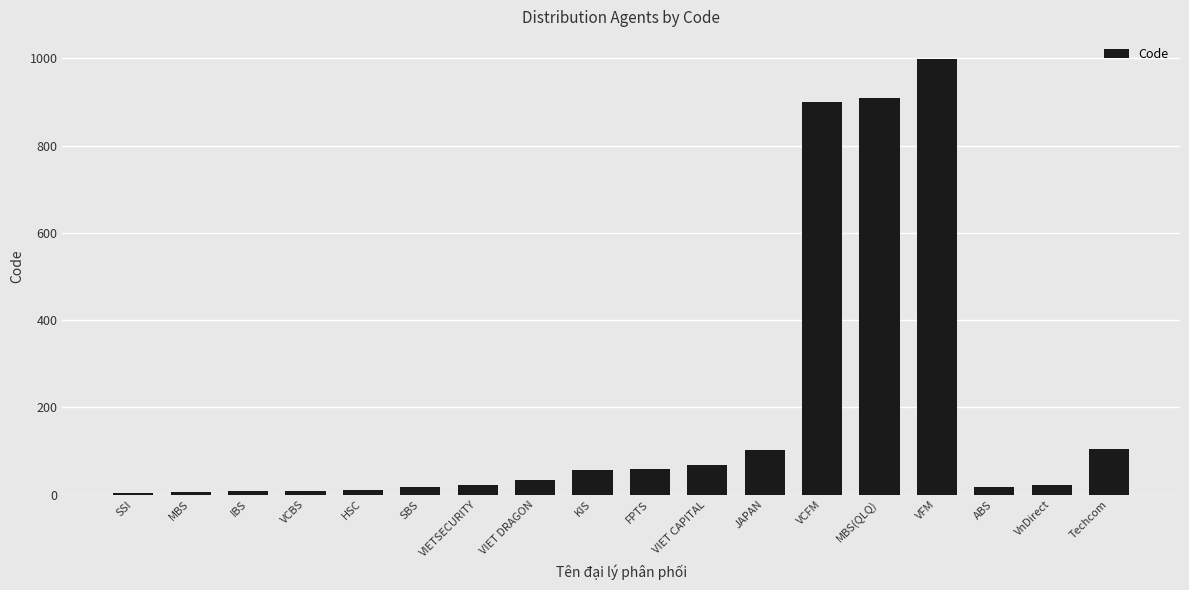

What is the sum of the values at SBS and VFM?

1016